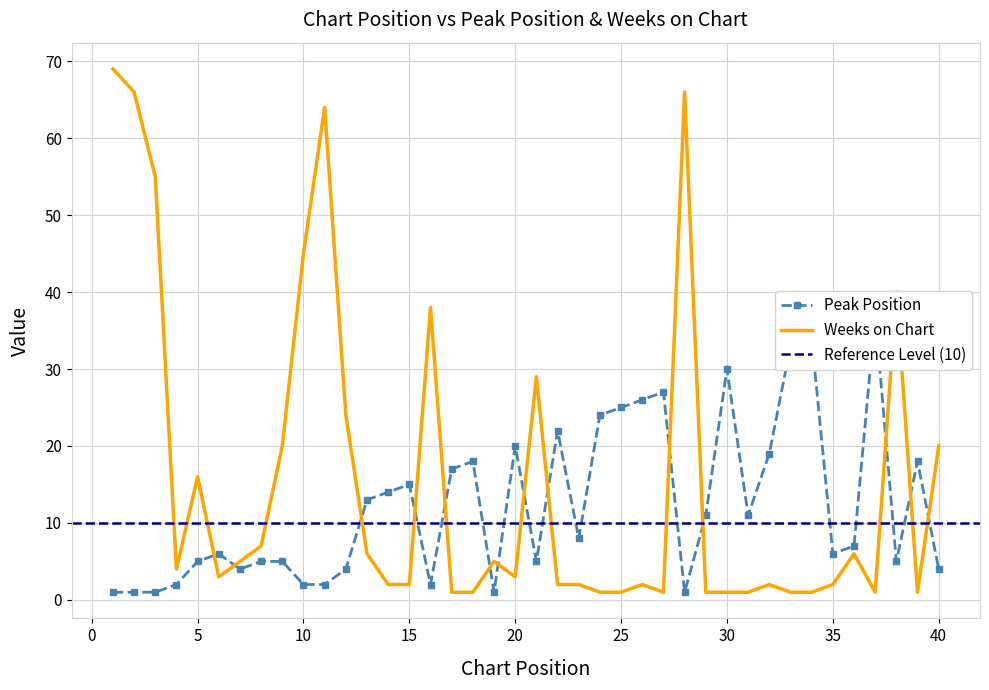

What is the maximum value shown in the chart?

69